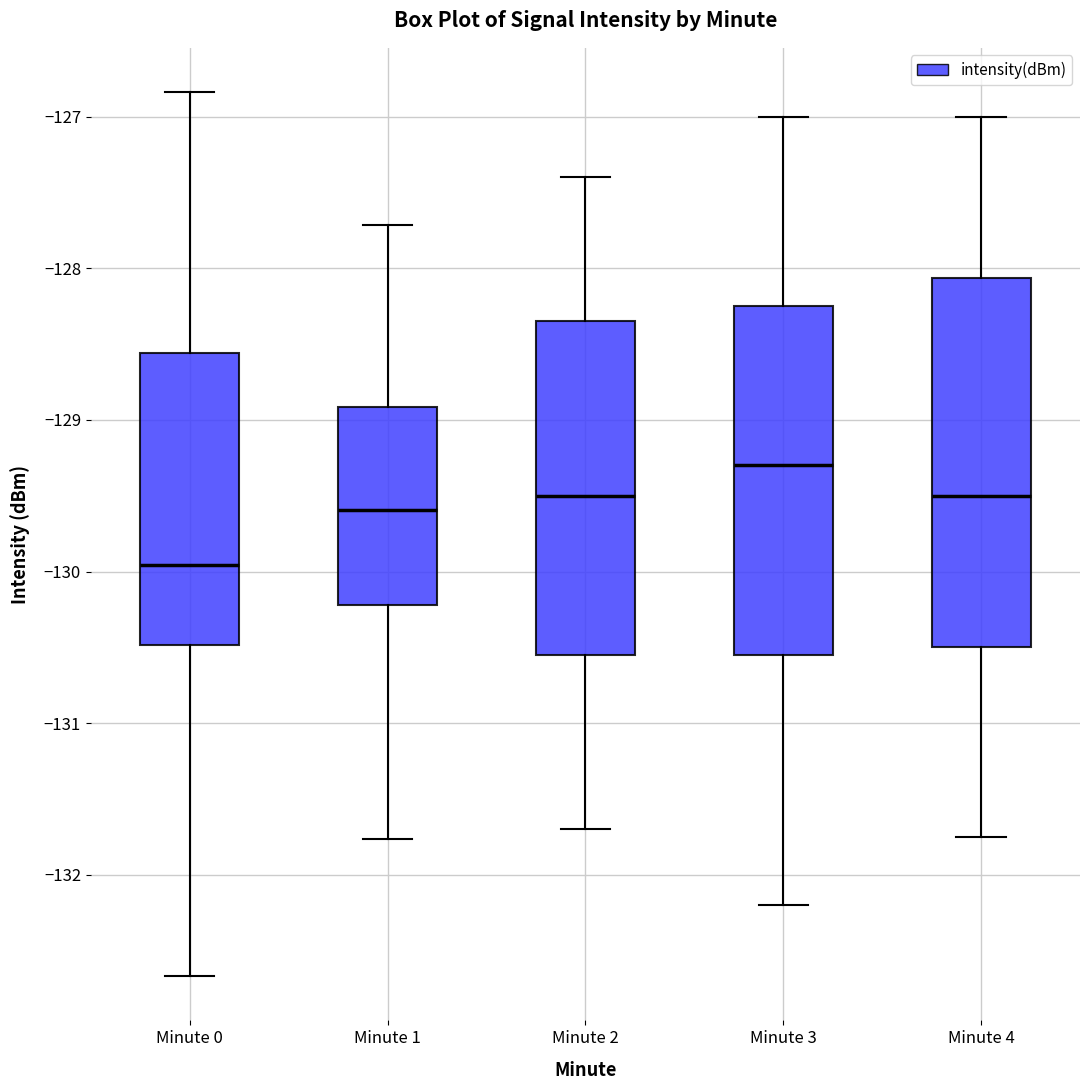

Which box has the lowest median line?

Minute 0